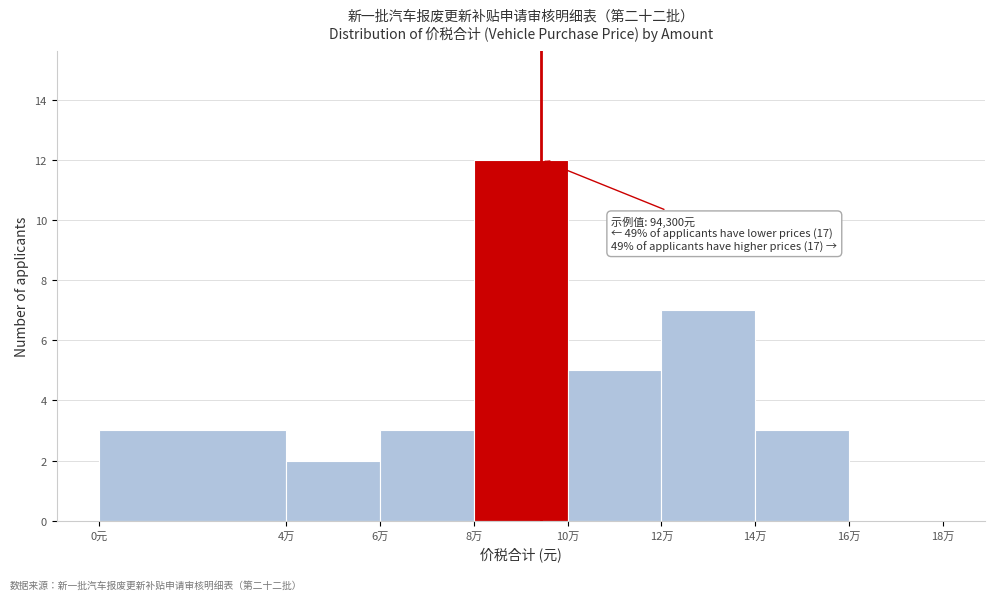

Reading left to right, transcribe all the data shown in this chart.

0元=3	4万=2	6万=3	8万=12	10万=5	12万=7	14万=3	16万=0